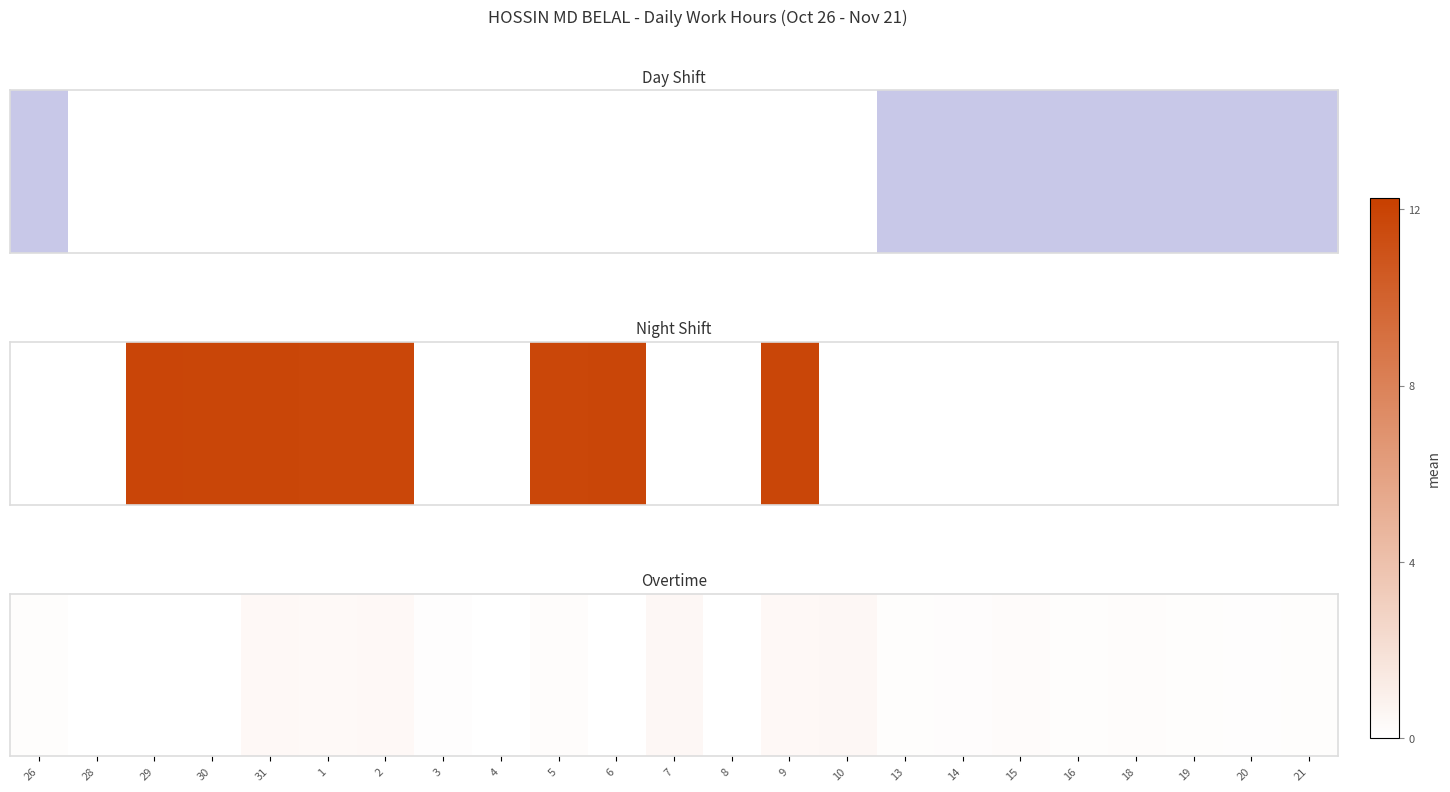

Between 10 and 13, which is larger?

10